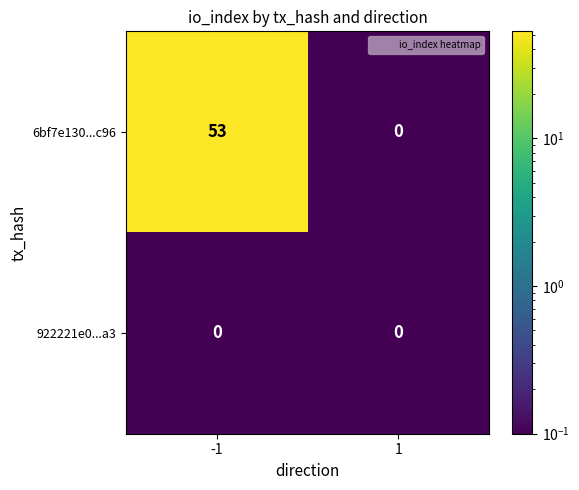

List the series in order of their peak value, highest first.

6bf7e130...c96, 922221e0...a3